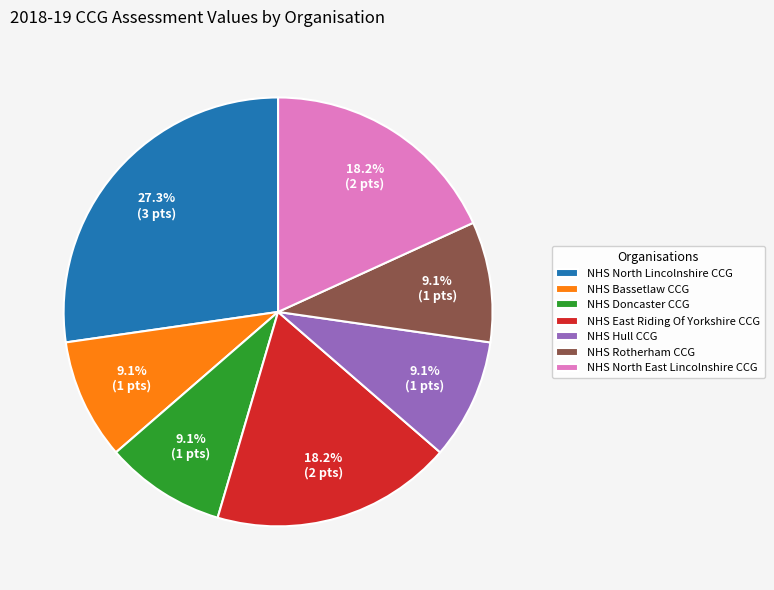

To the nearest percent, what portion does NHS North Lincolnshire CCG represent?

27%